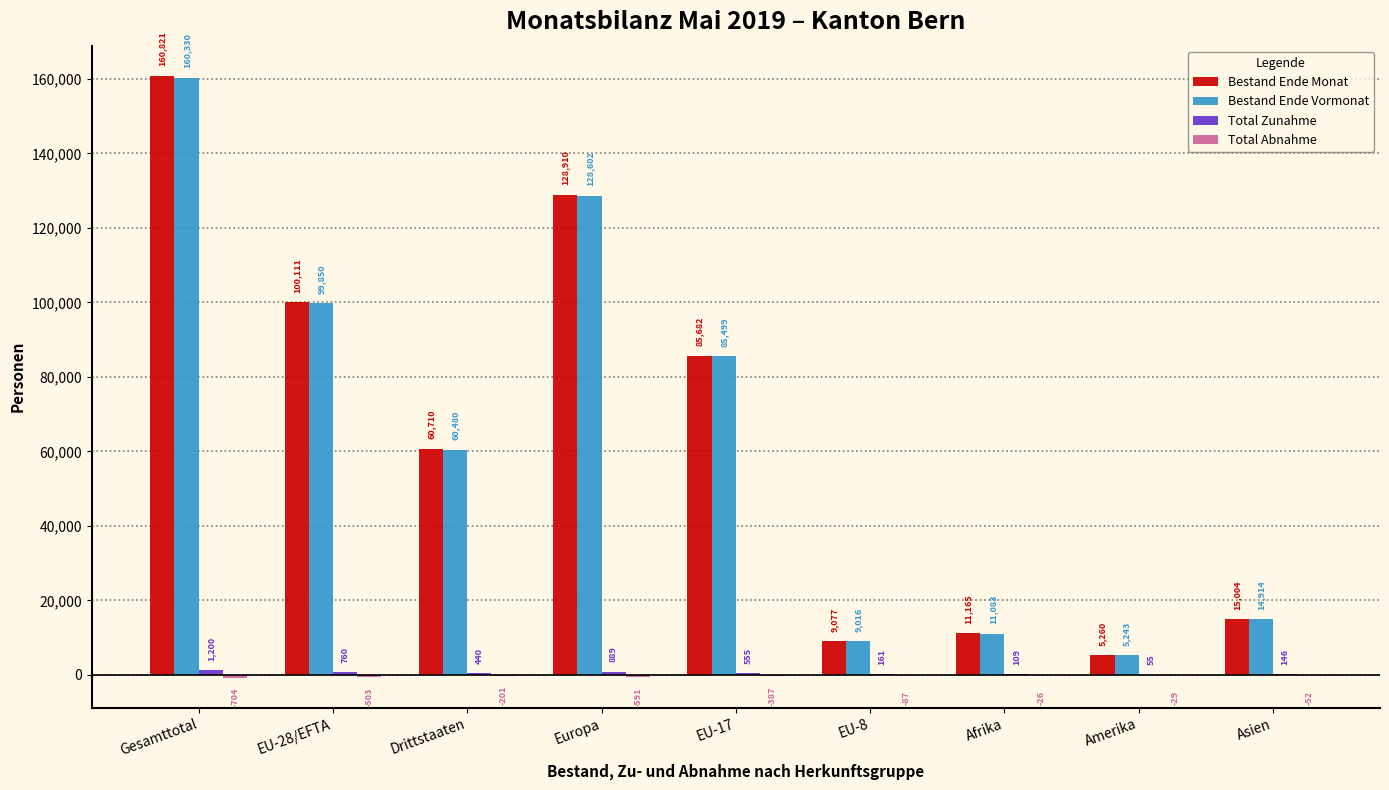

Where does the Bestand Ende Vormonat series first go above 60480?

Gesamttotal